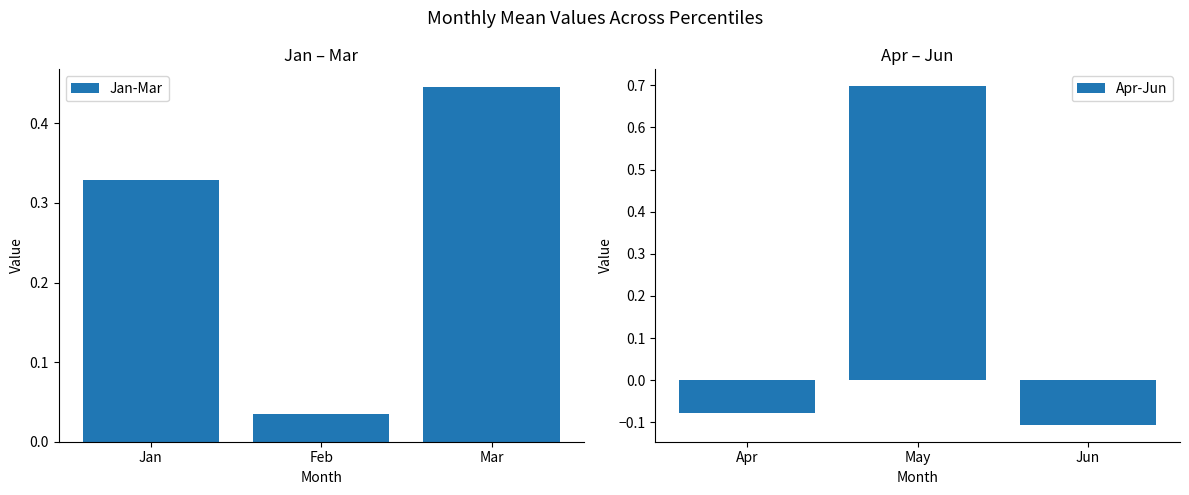

How many groups of bars are there?

3